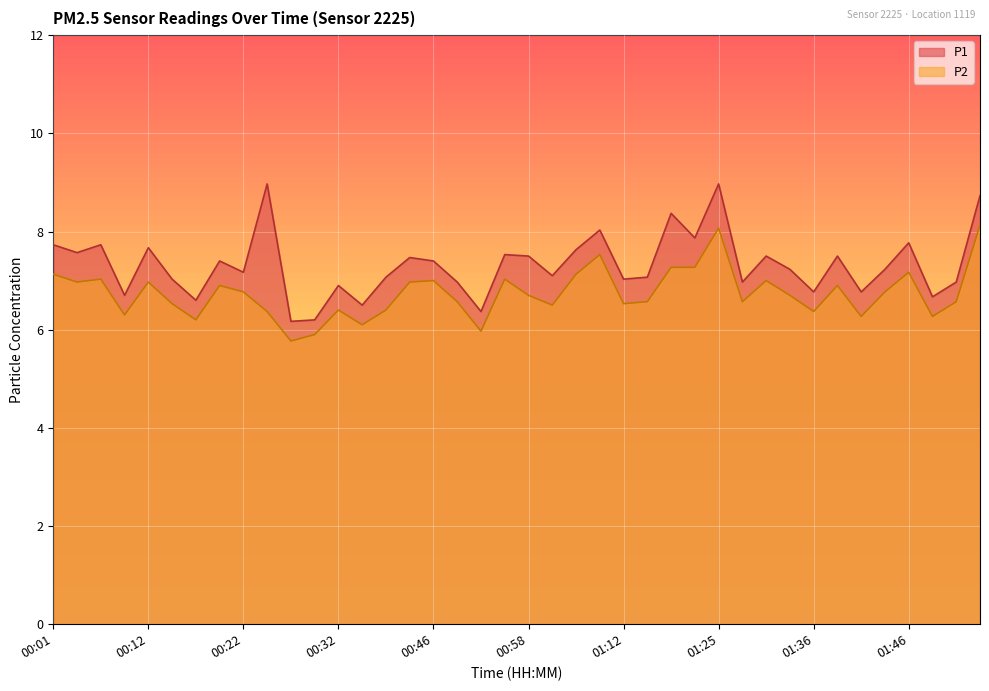

What is the spread (max minus min) of values at 01:20?

0.6